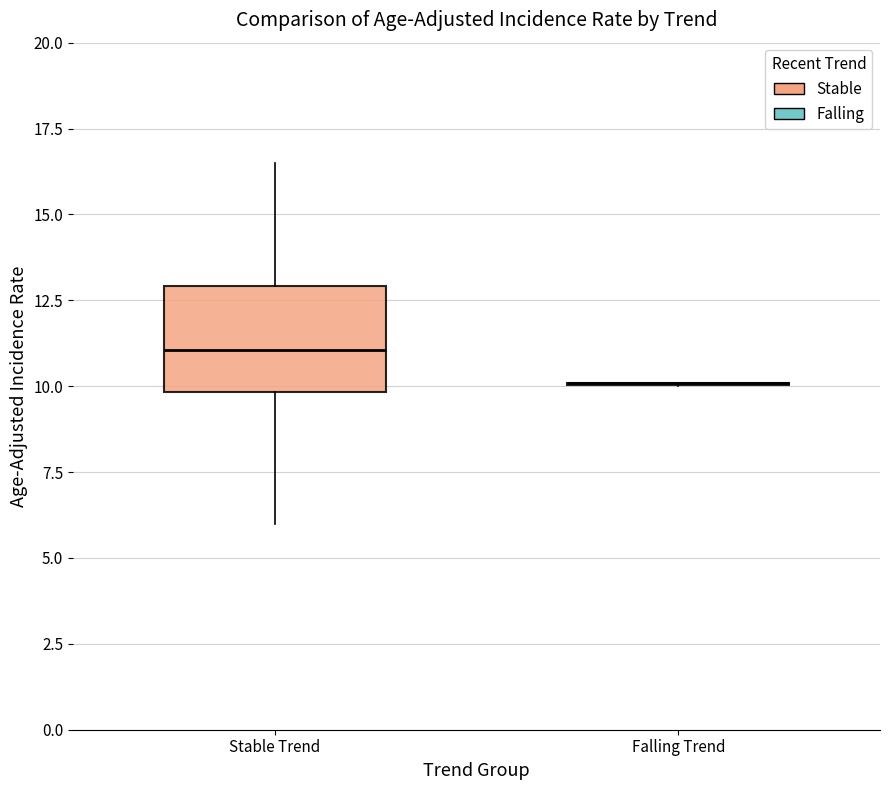

Reading left to right, read every box against the y-axis: the position of its median line, the range the box covers, and the ends of its whiskers. The values are not printed on the chart, so give them approximately, as read against the axis.

Stable Trend: median 11.0, box 10.0 to 13.0, whiskers 6.0 to 16.5
Falling Trend: box collapsed to a line at 10.0, whiskers 10.0 to 10.0